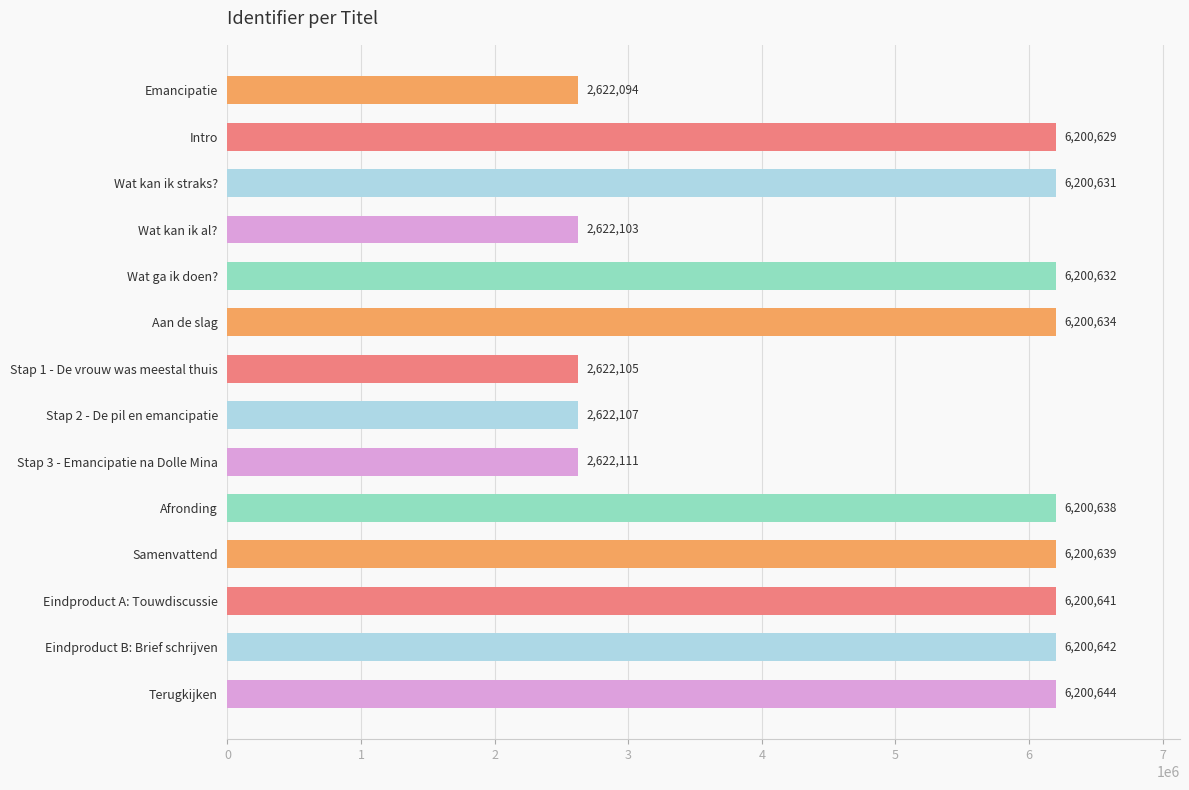

Which category has the highest value across all series?

Terugkijken